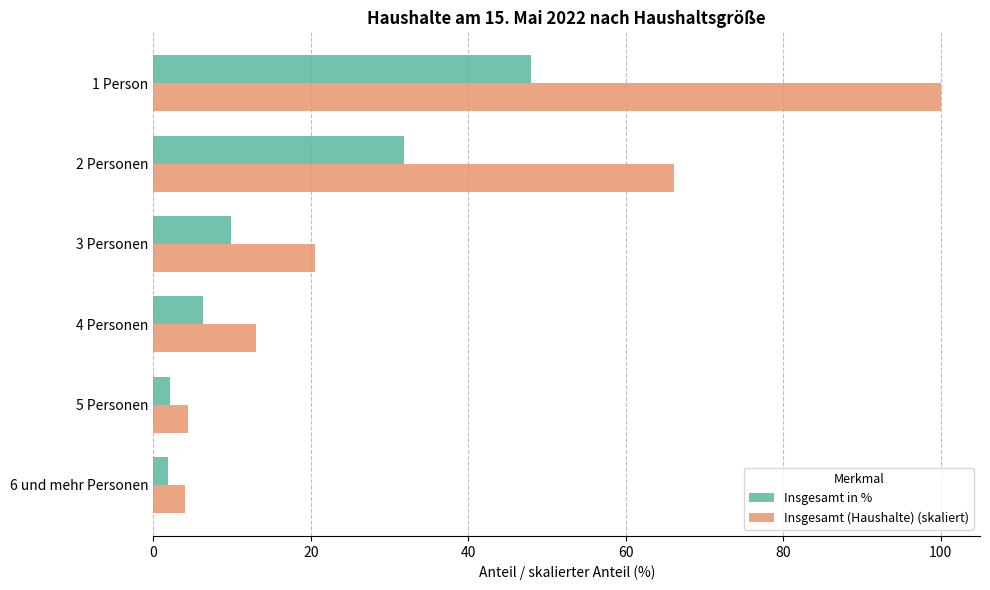

At how many categories does at least one series exceed 71?

1